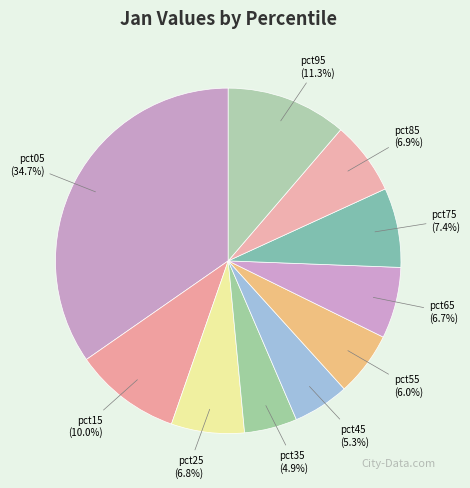

How many slices are in this pie chart?

10